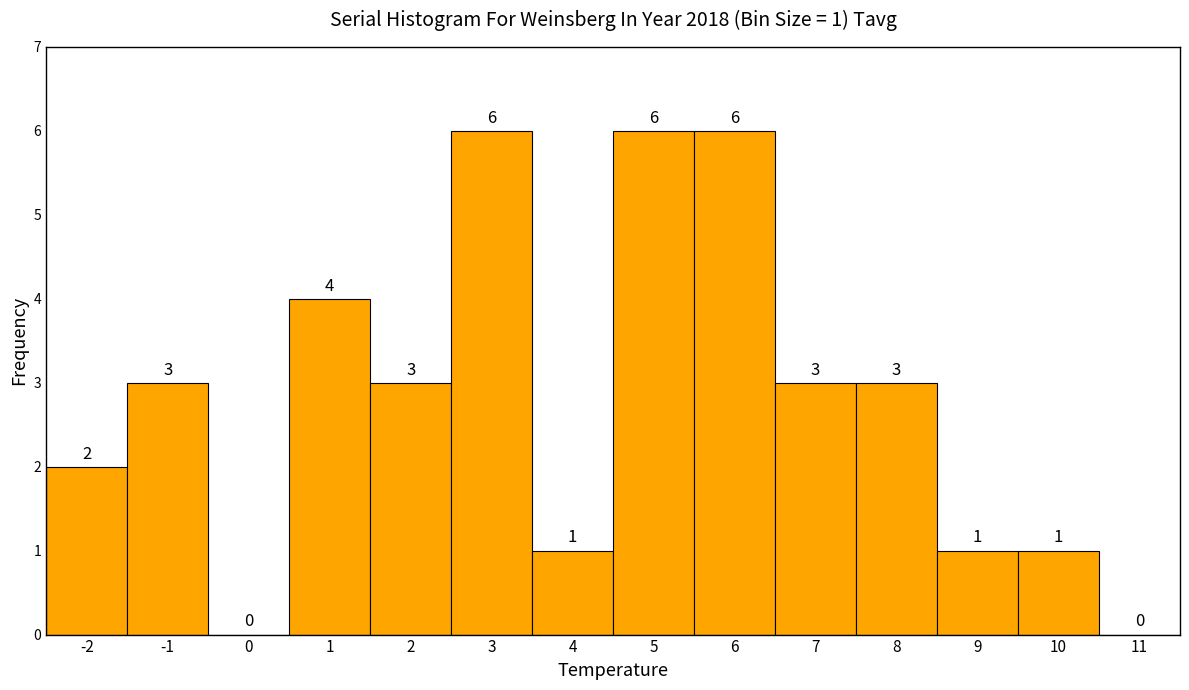

Reading right to left, what are all the values shown in this chart?

11=0	10=1	9=1	8=3	7=3	6=6	5=6	4=1	3=6	2=3	1=4	0=0	-1=3	-2=2